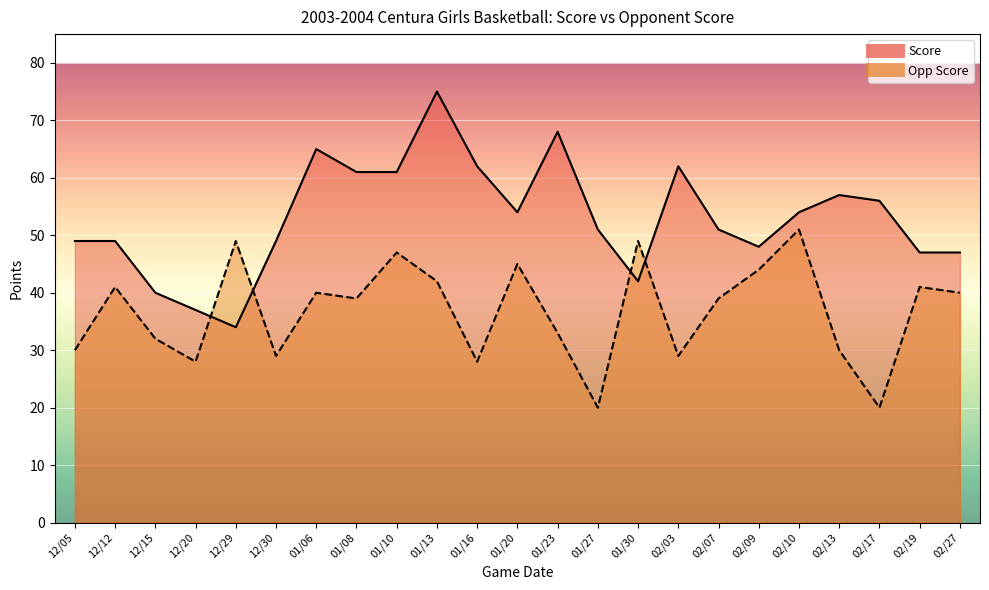

What is the spread (max minus min) of values at 01/20?

9